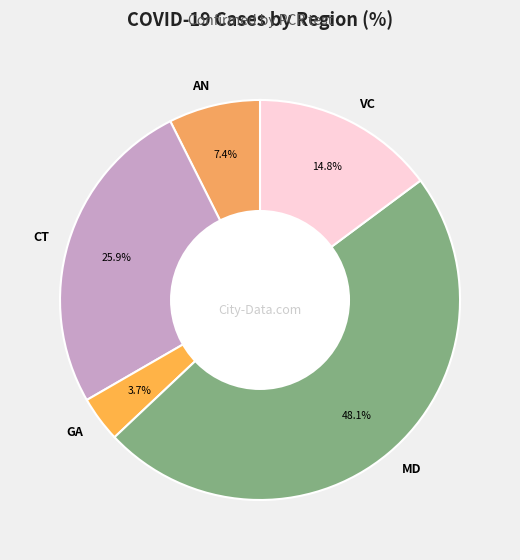

How many segments does this pie chart have?

5